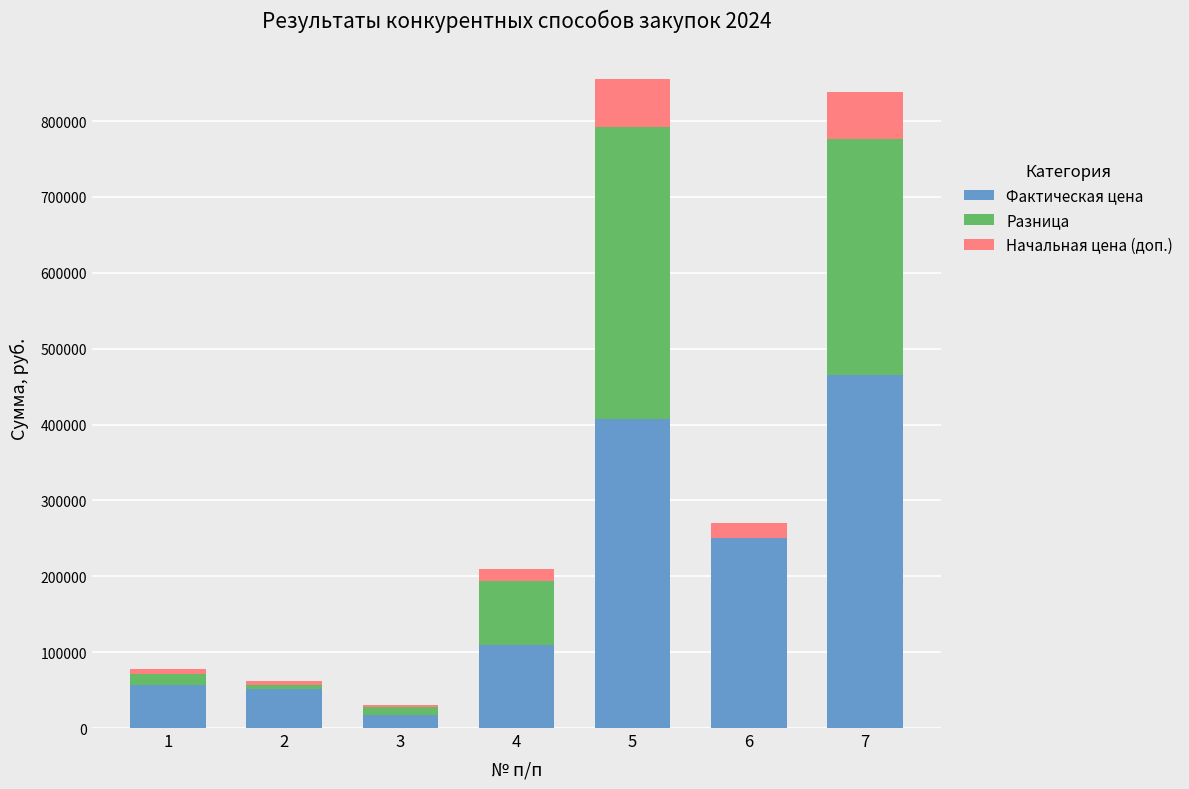

What is the maximum value for Фактическая цена?

465621.0